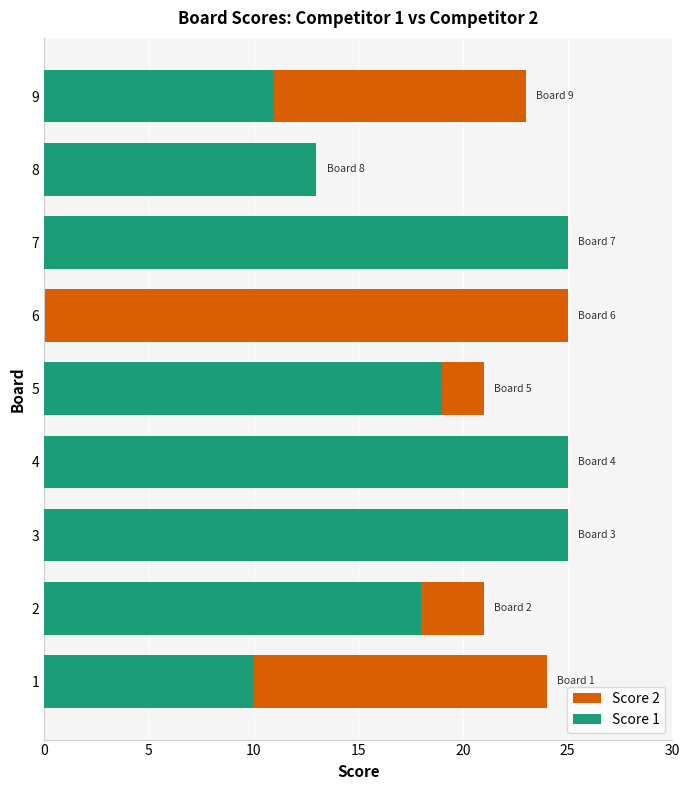

Does the chart contain any negative values?

No